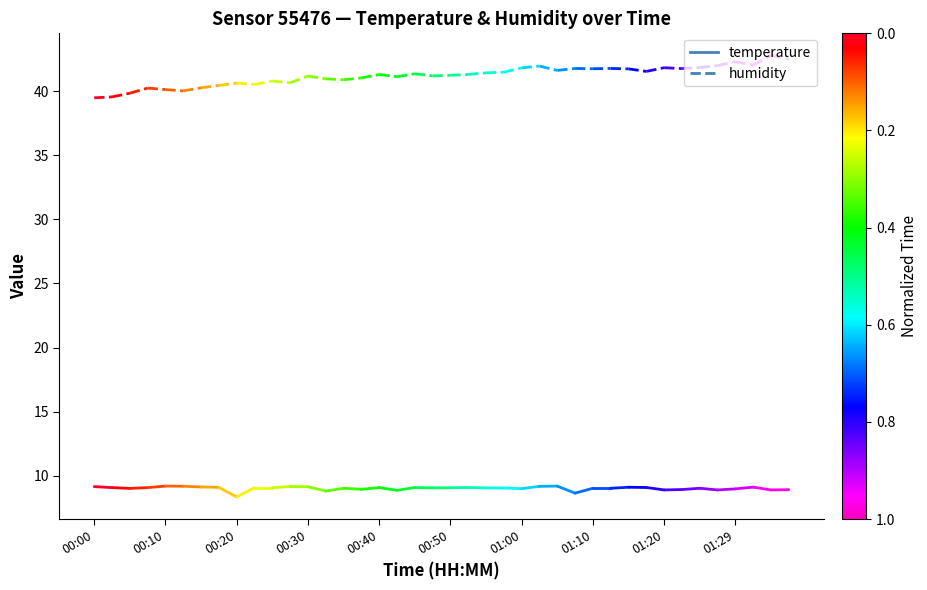

Rank the series by their average value, from highest to lowest.

humidity, temperature